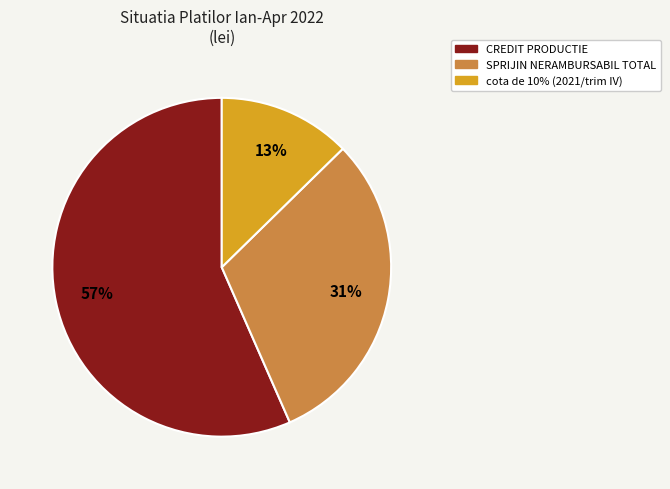

Is there a majority slice in this chart?

Yes